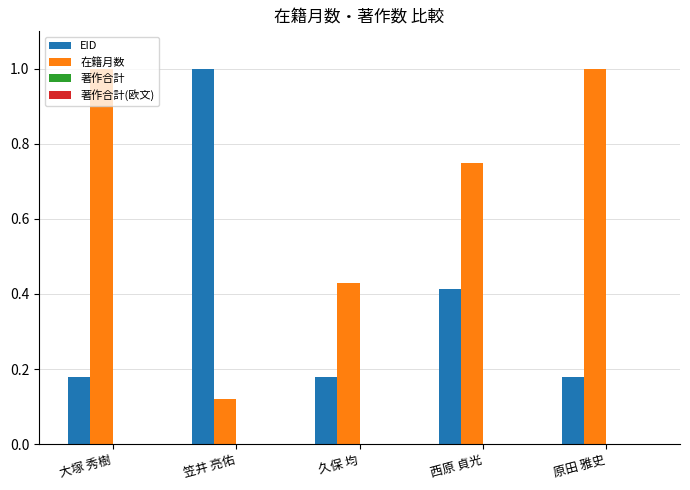

Which series has the largest range (max minus min)?

在籍月数